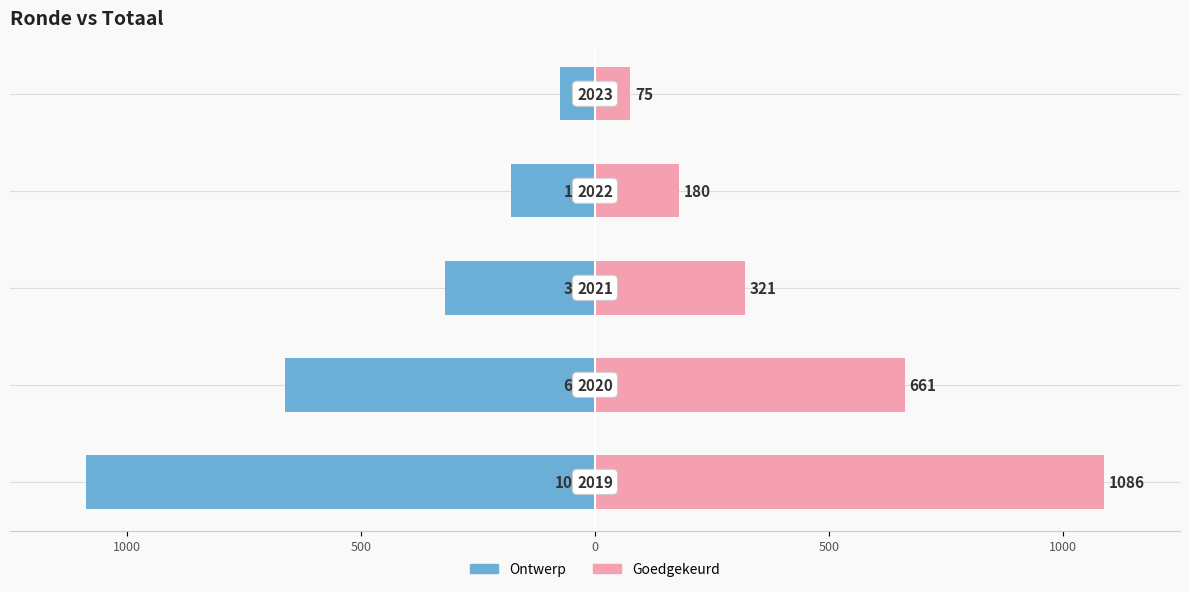

True or false: Ontwerp has a value of -979 at 1000.

False